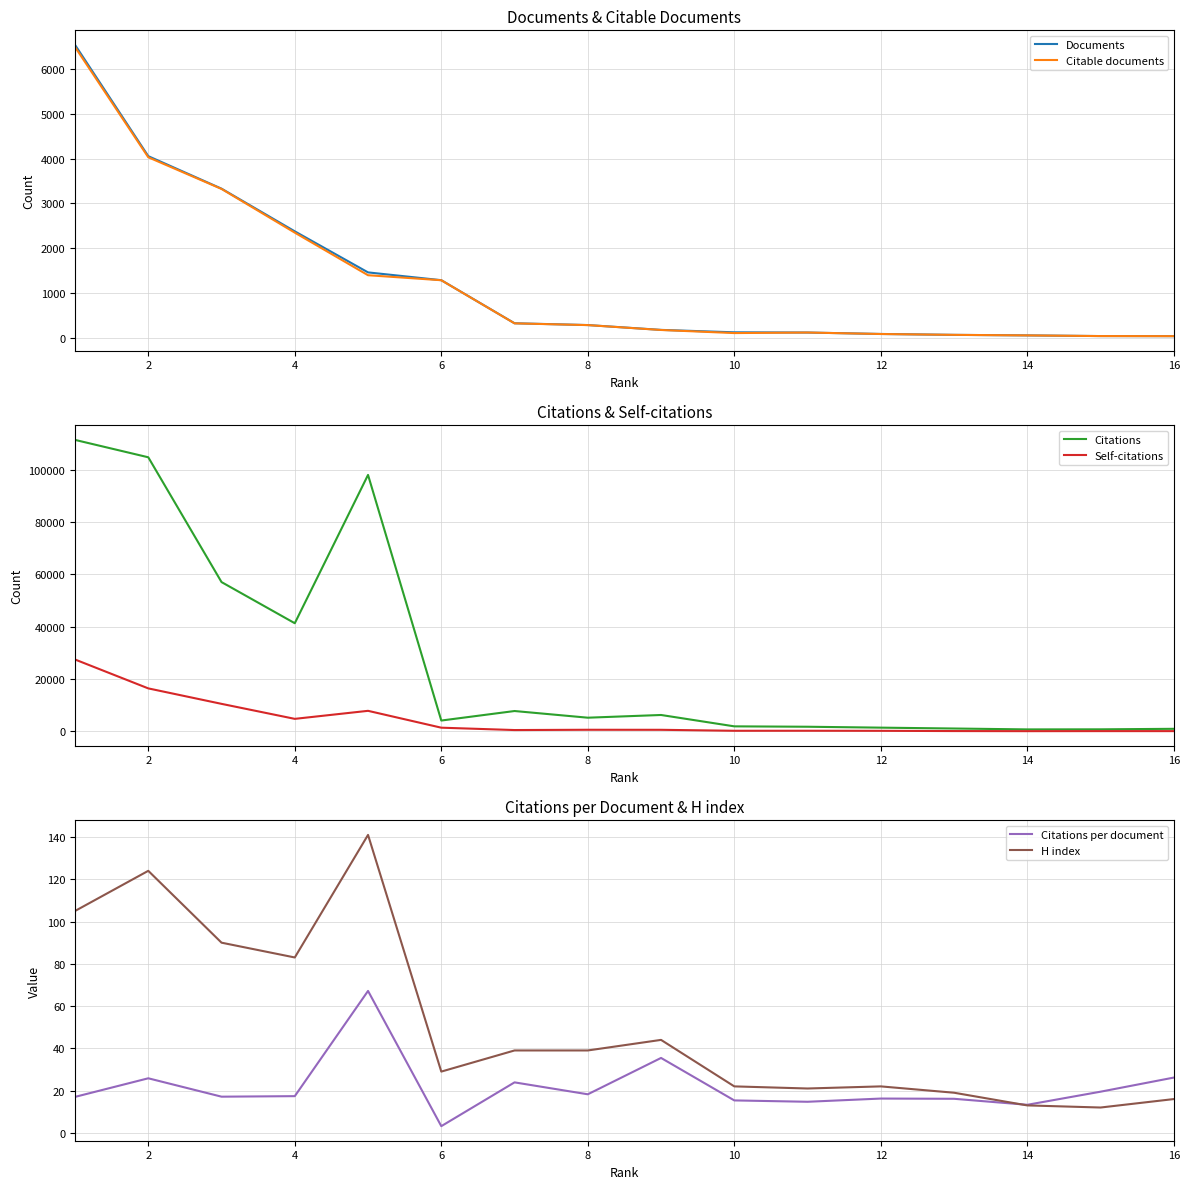

The value of Citations per document at 16 is 26.2. True or false?

True